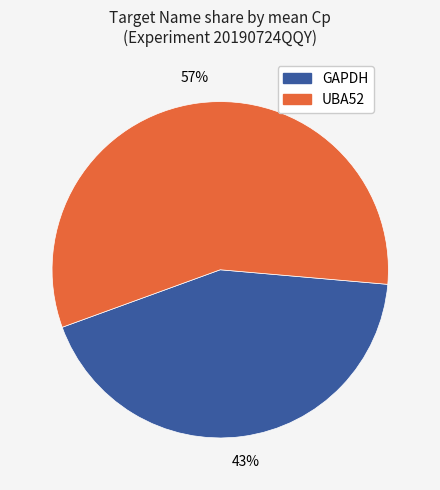

Which category has the smallest portion of the pie?

GAPDH